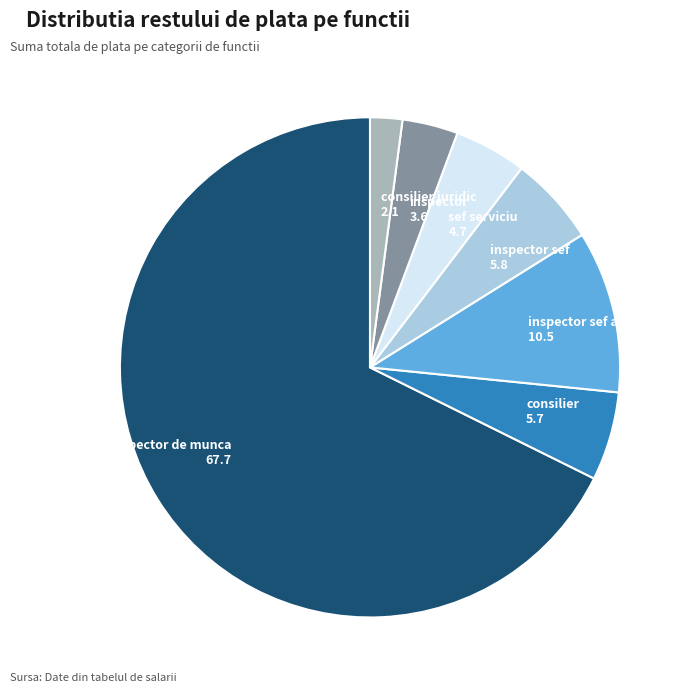

Which has a higher value, inspector sef adj or sef serviciu?

inspector sef adj